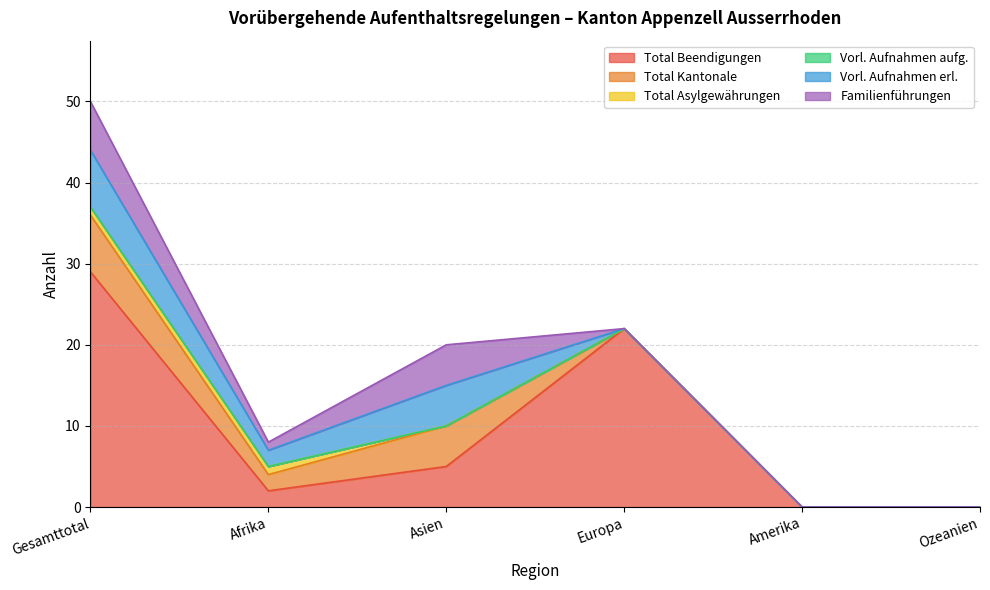

What position from the right is Afrika?

5